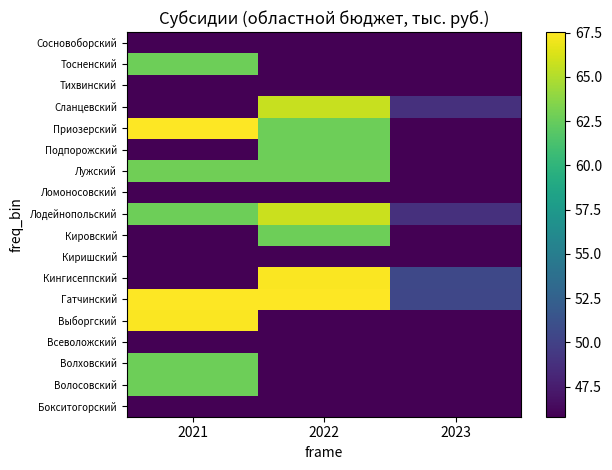

What is the difference between the highest and lowest values at 2021?

21.7